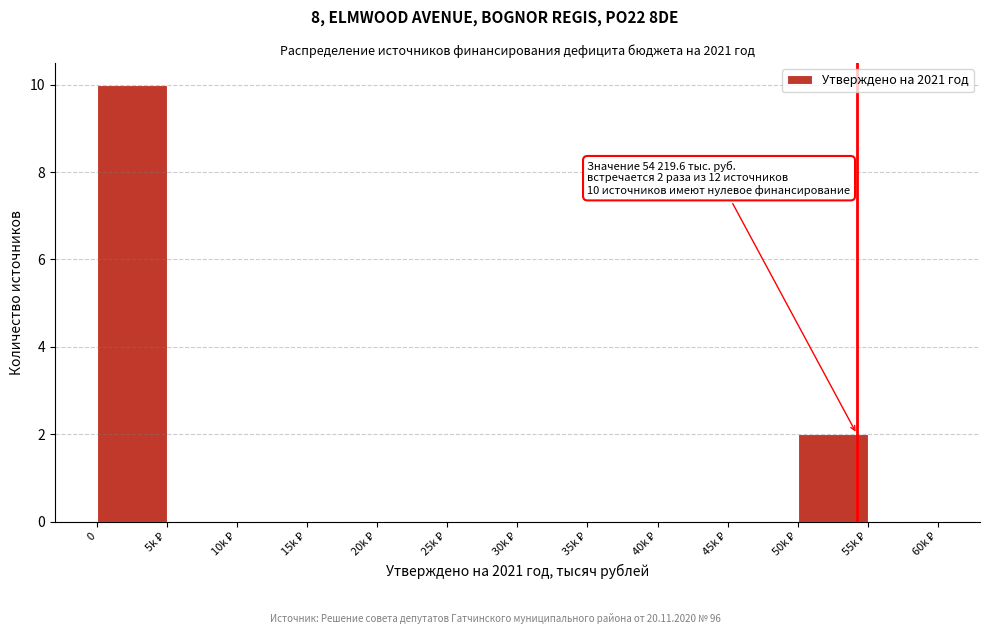

What is the sum of all values?

12